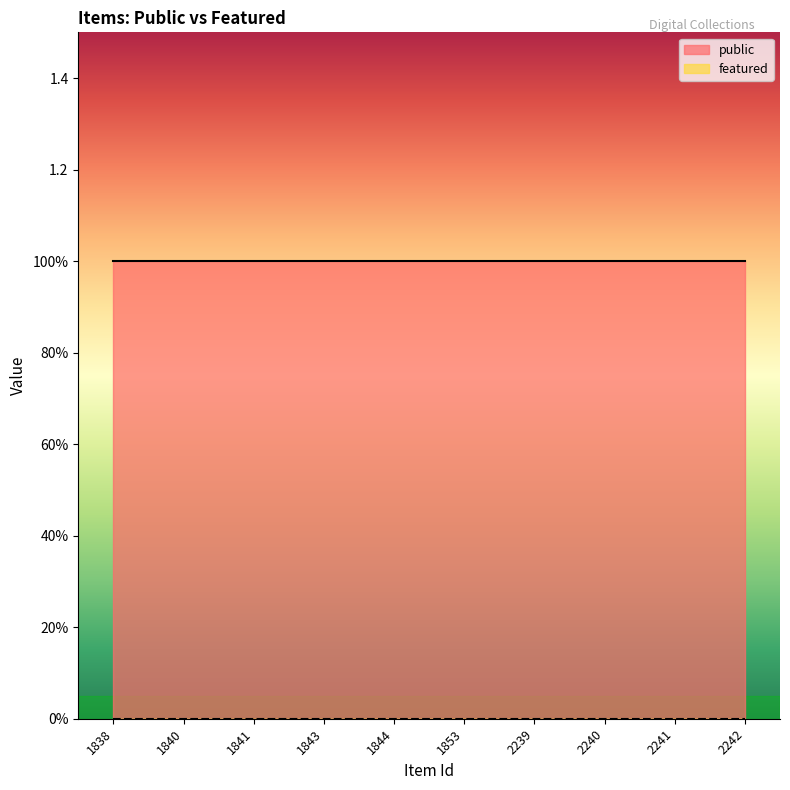

How many categories are shown in the chart?

10